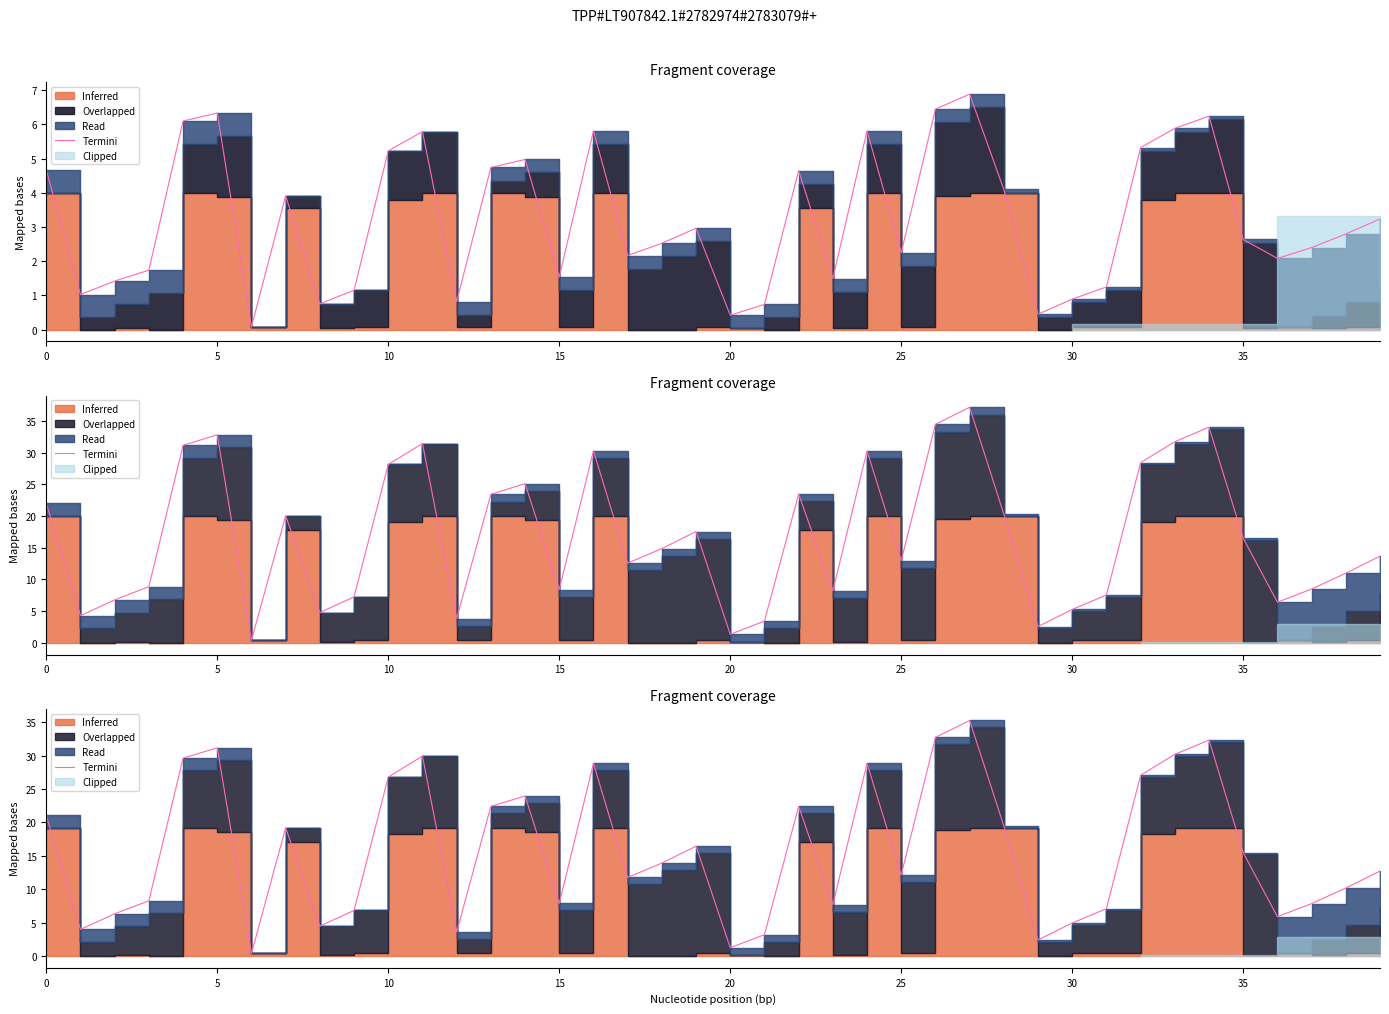

What is the change in value from 26 to 39?

-20.0